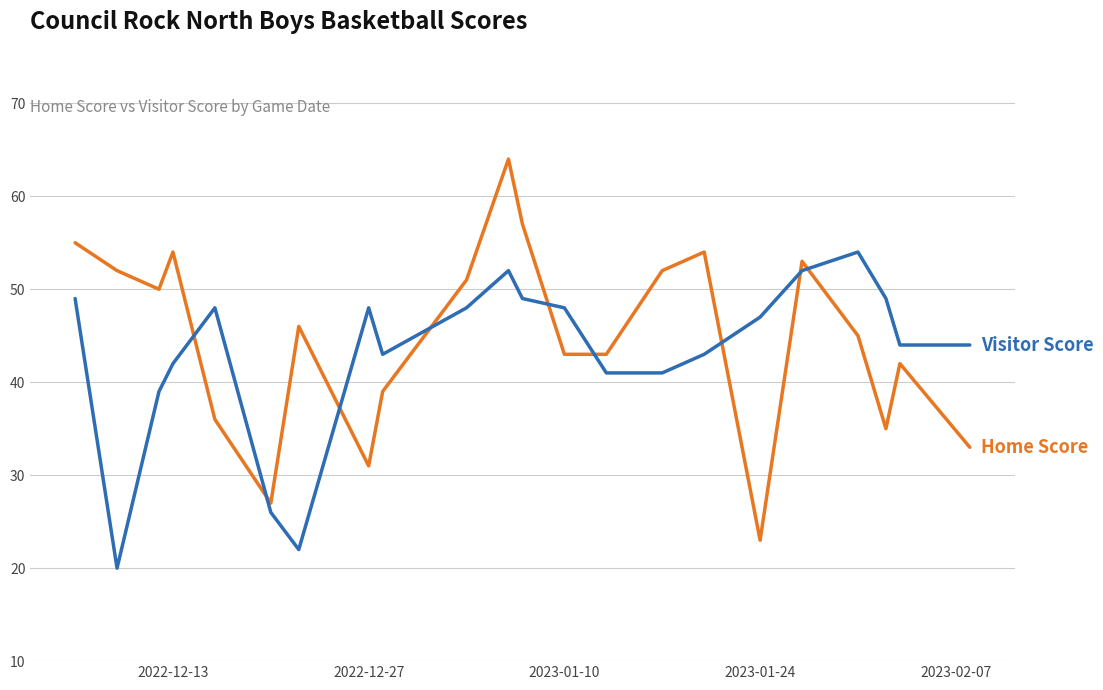

What is the greatest value displayed?

64